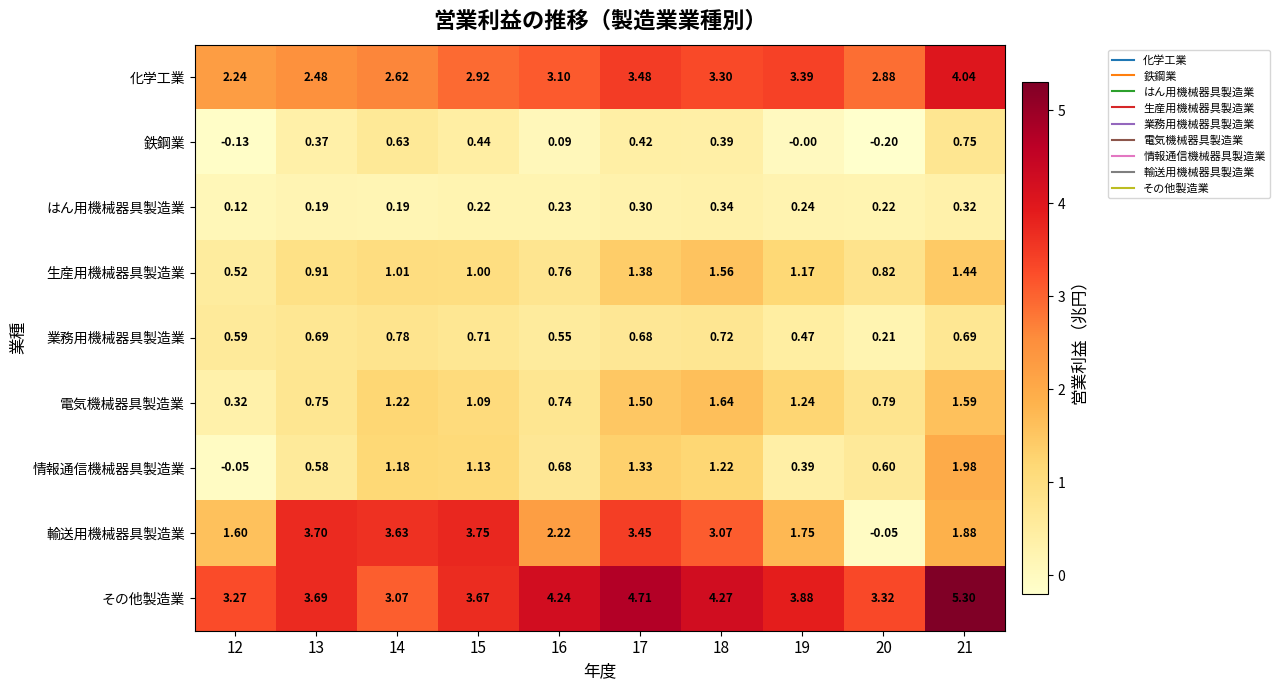

At 12, list the series in order from smallest to largest.

鉄鋼業, 情報通信機械器具製造業, はん用機械器具製造業, 電気機械器具製造業, 生産用機械器具製造業, 業務用機械器具製造業, 輸送用機械器具製造業, 化学工業, その他製造業